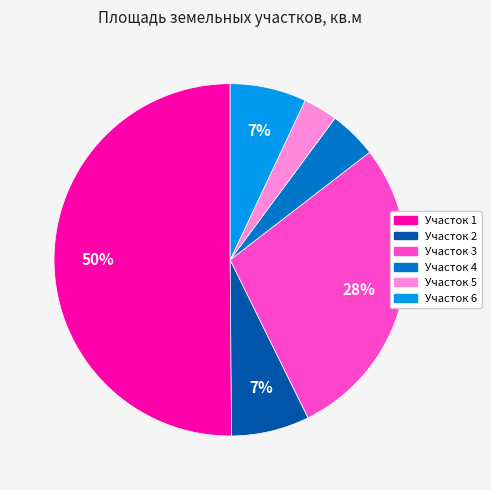

To the nearest percent, what is the average slice percentage?

17%